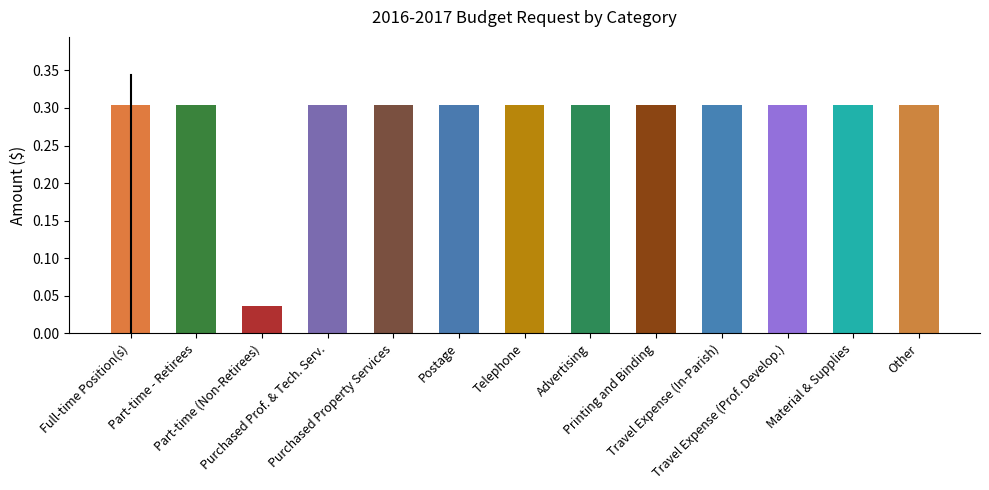

What is the approximate value at Other?

0.3